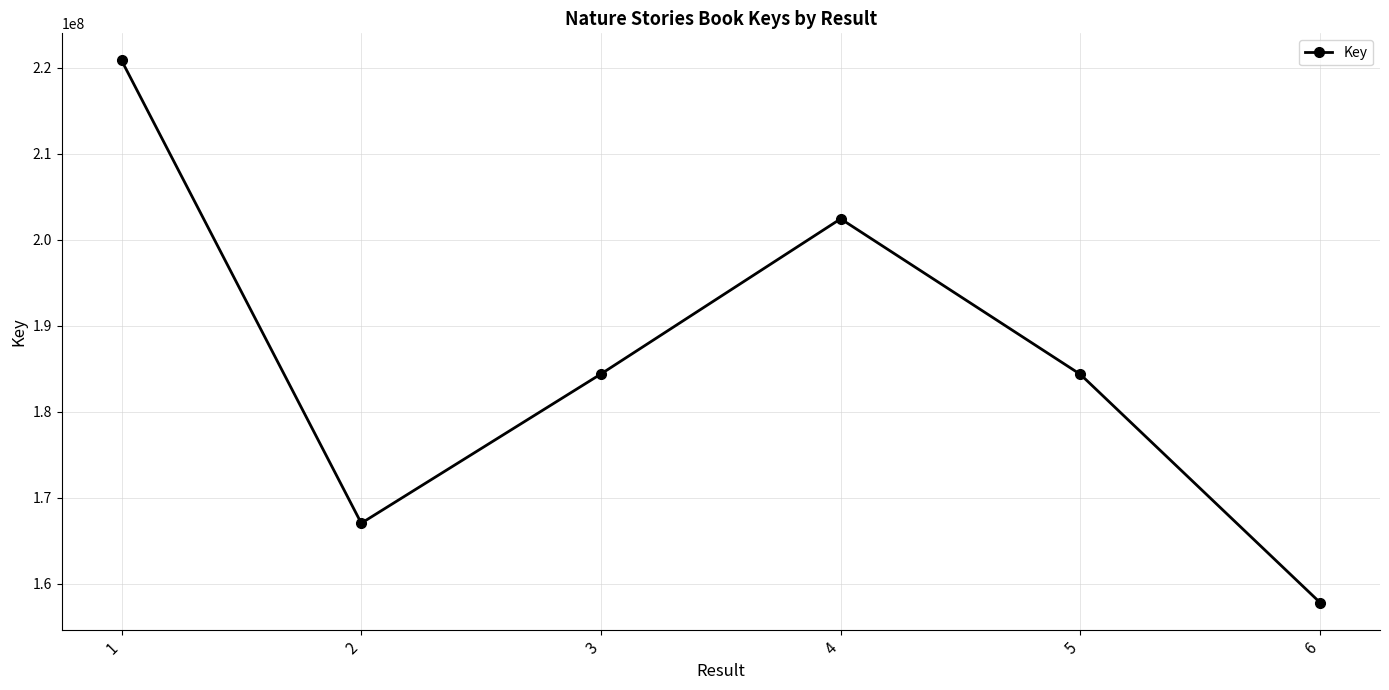

Between 5 and 2, which is larger?

5